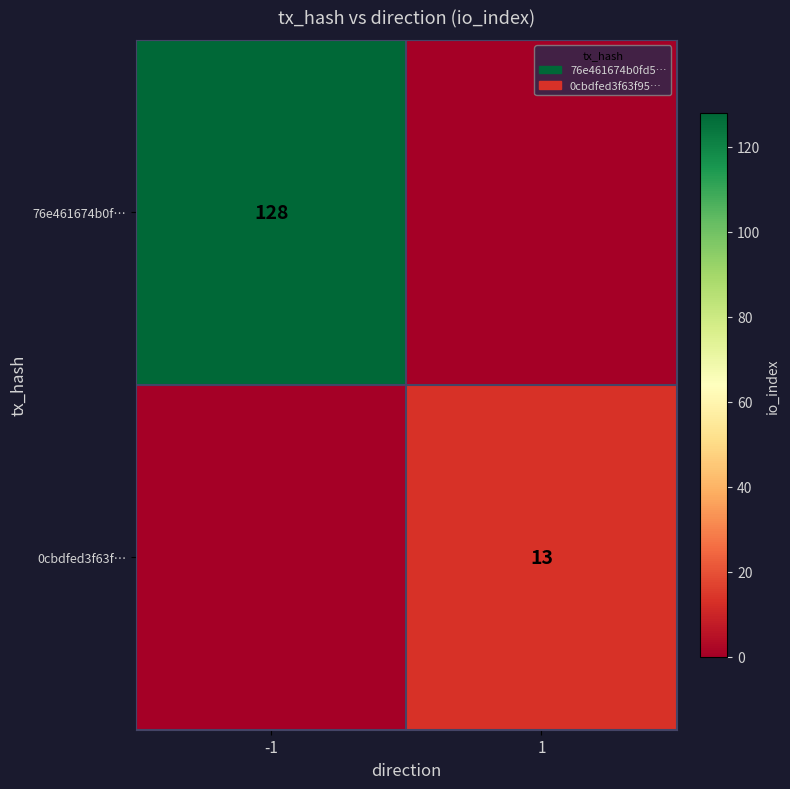

The 76e461674b0f… series shows 128 at -1. True or false?

True